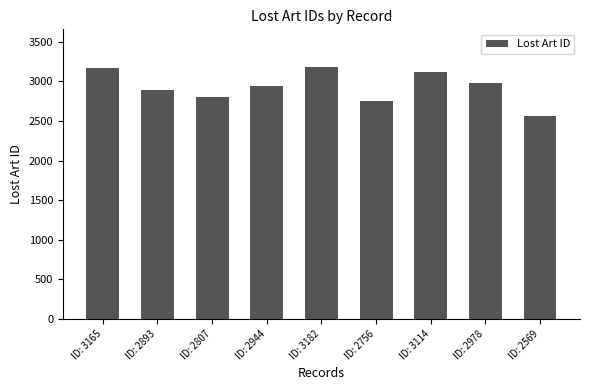

What is the maximum value shown in the chart?

3182